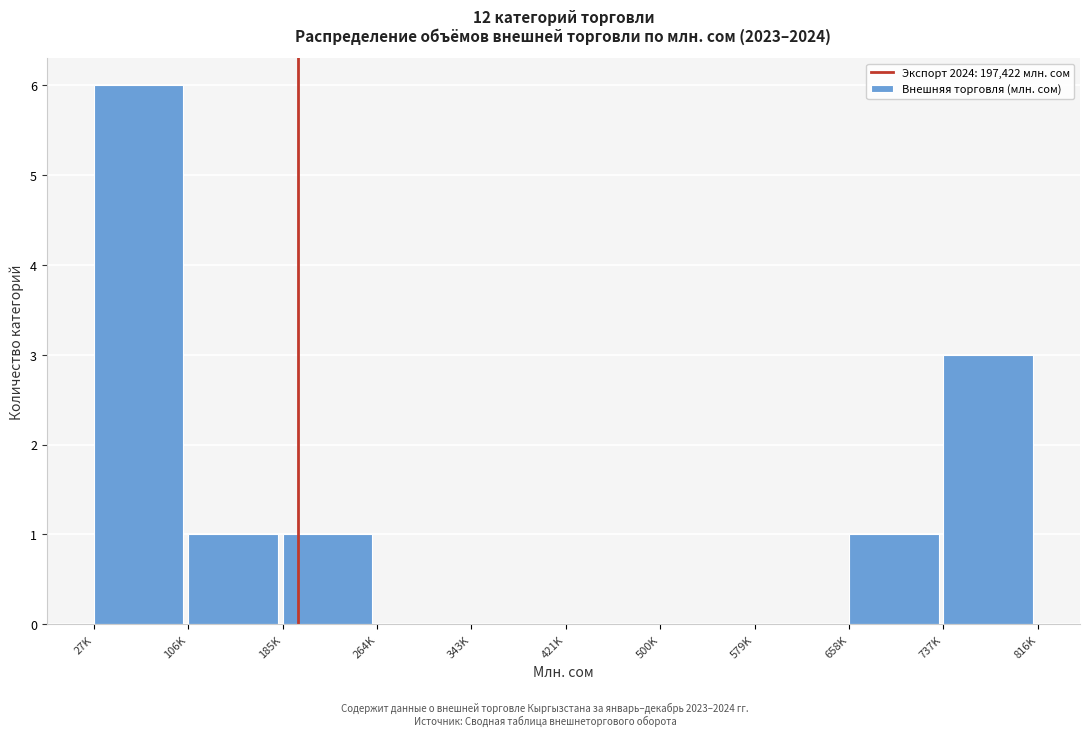

Reading left to right, list all the values displayed in this chart.

27K=6	106K=1	185K=1	264K=0	343K=0	421K=0	500K=0	579K=0	658K=1	737K=3